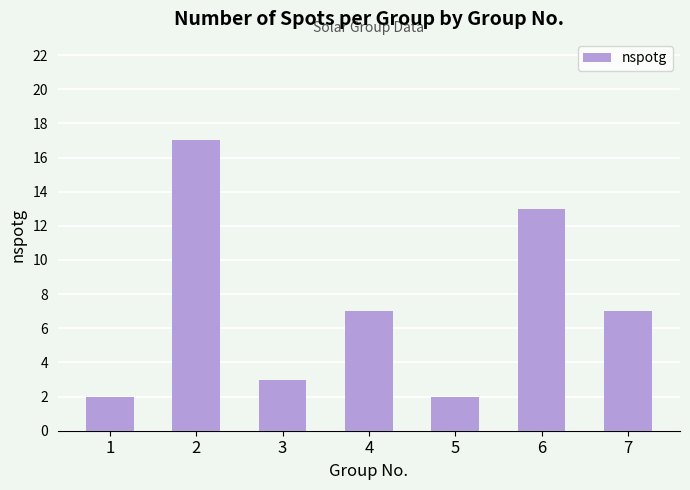

What is the value of the 6th bar from the left?

13